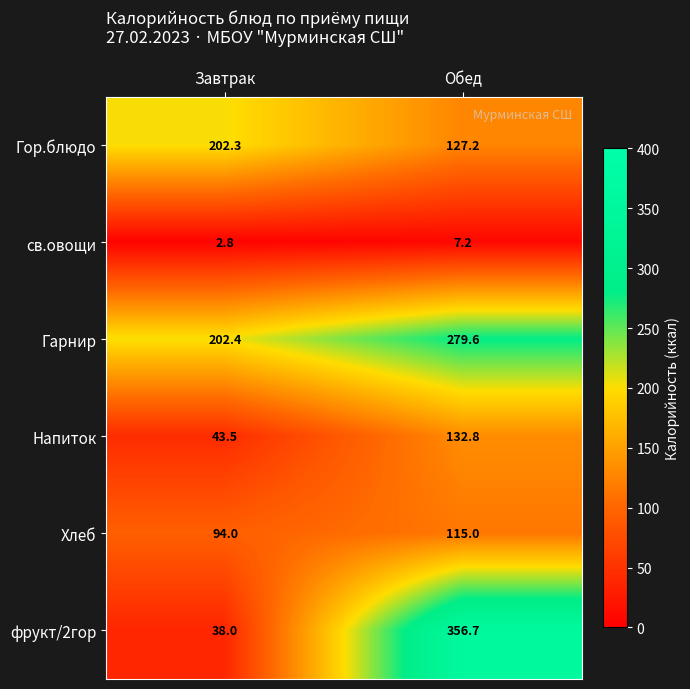

What is the difference between the maximum and minimum values in the фрукт/2гор series?

318.7